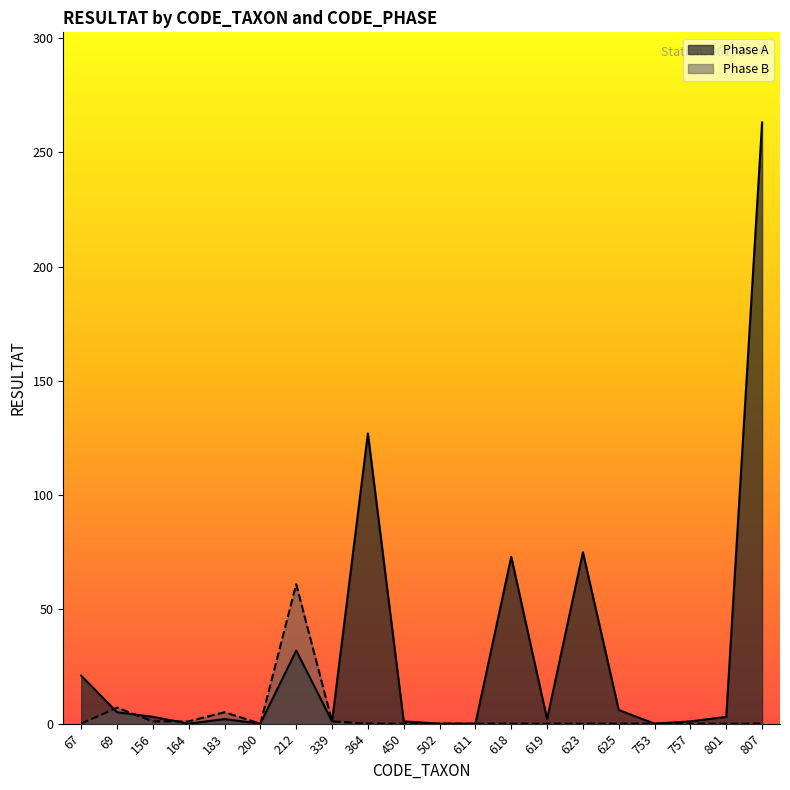

List the series in order of their overall mean, lowest first.

Phase B, Phase A